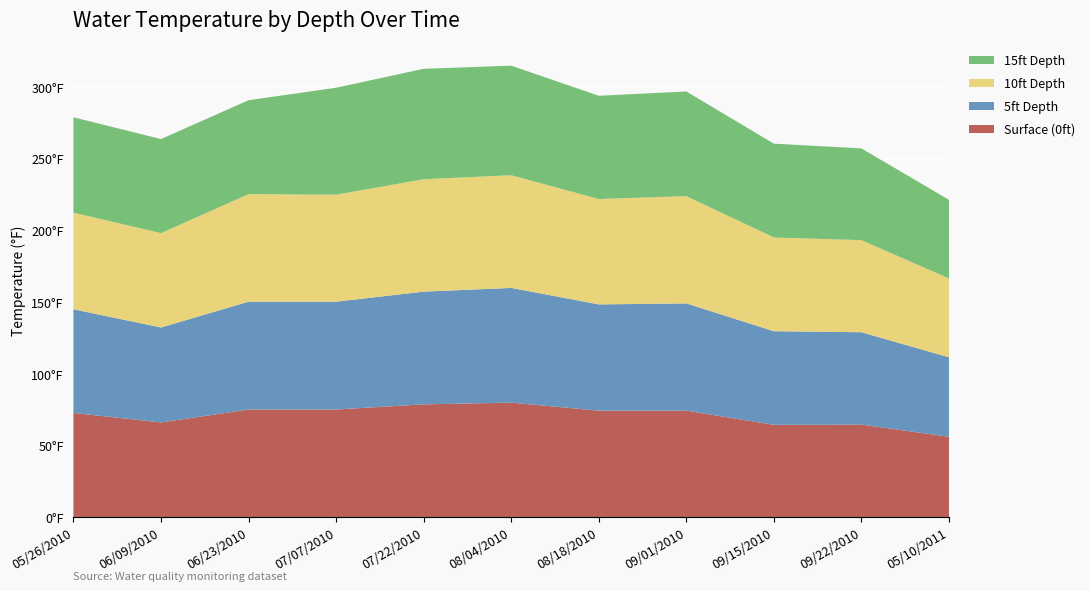

Reading left to right, extract all data points from this chart.

Surface (0ft): 72.8	66.2	75.2	75.2	78.8	80.0	74.4	74.4	64.5	64.7	56.2
5ft Depth: 72.3	66.2	75.2	75.2	78.6	80.0	74.1	74.8	65.3	64.4	55.4
10ft Depth: 67.4	65.8	75.0	74.6	78.4	78.6	73.5	74.8	65.4	64.2	55.0
15ft Depth: 66.5	65.6	65.5	74.6	77.0	76.4	72.0	73.0	65.4	64.0	54.8